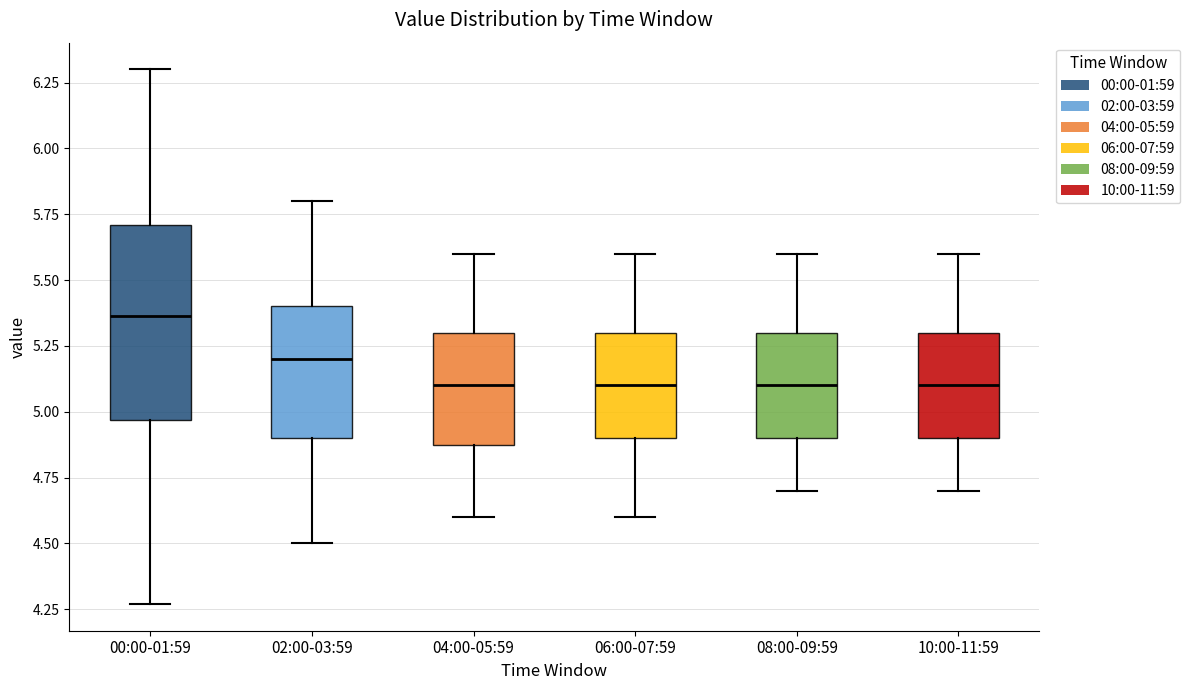

Which box has the highest median line?

00:00-01:59